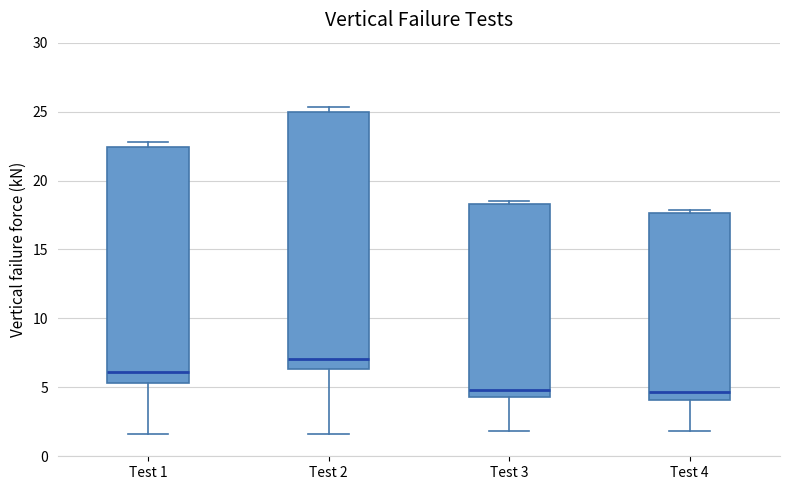

Which box has the highest median line?

Test 2